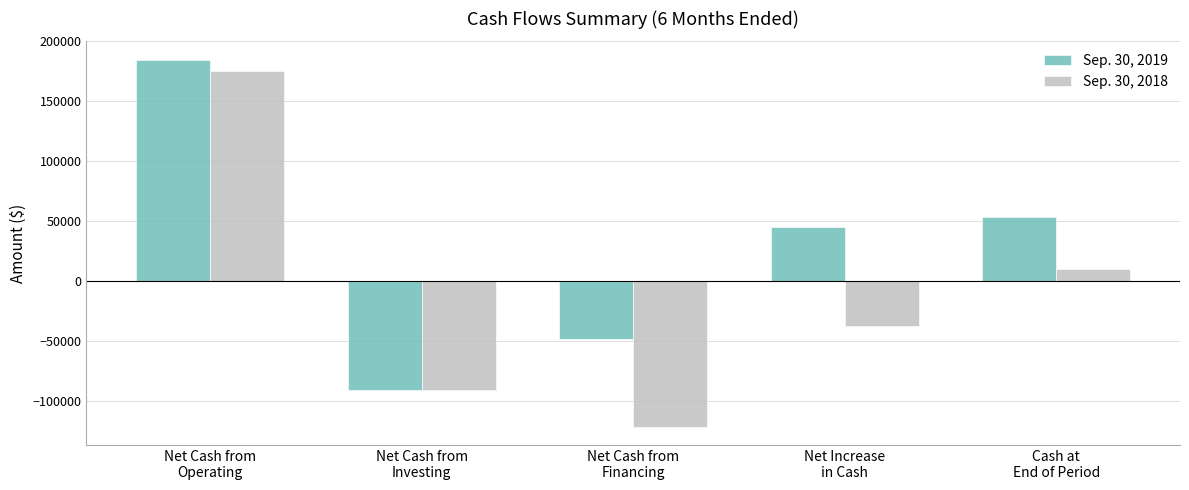

How many groups of bars are there?

5